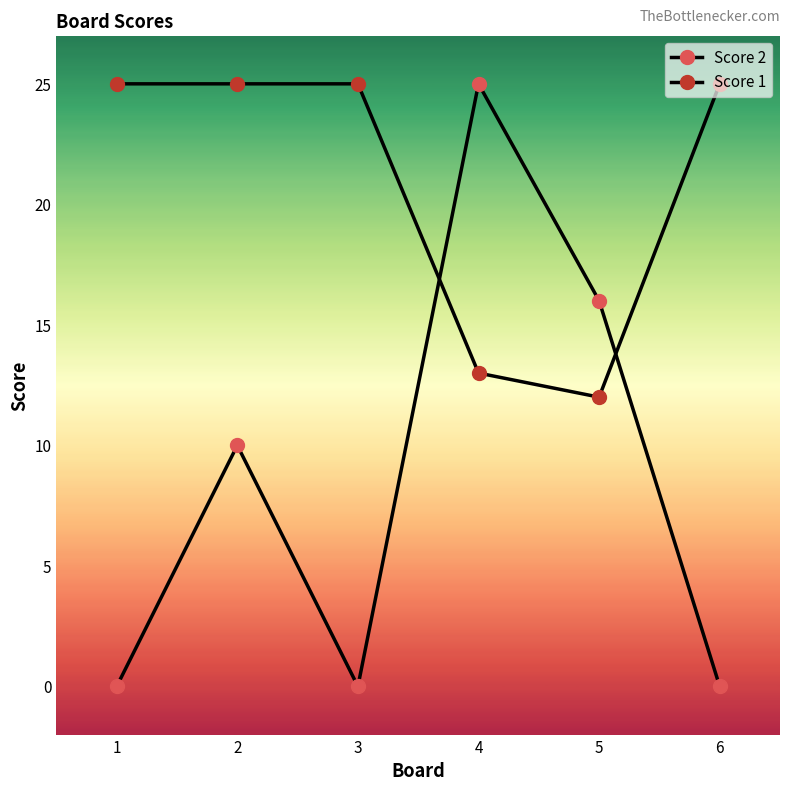

How many data points does each series have?

6